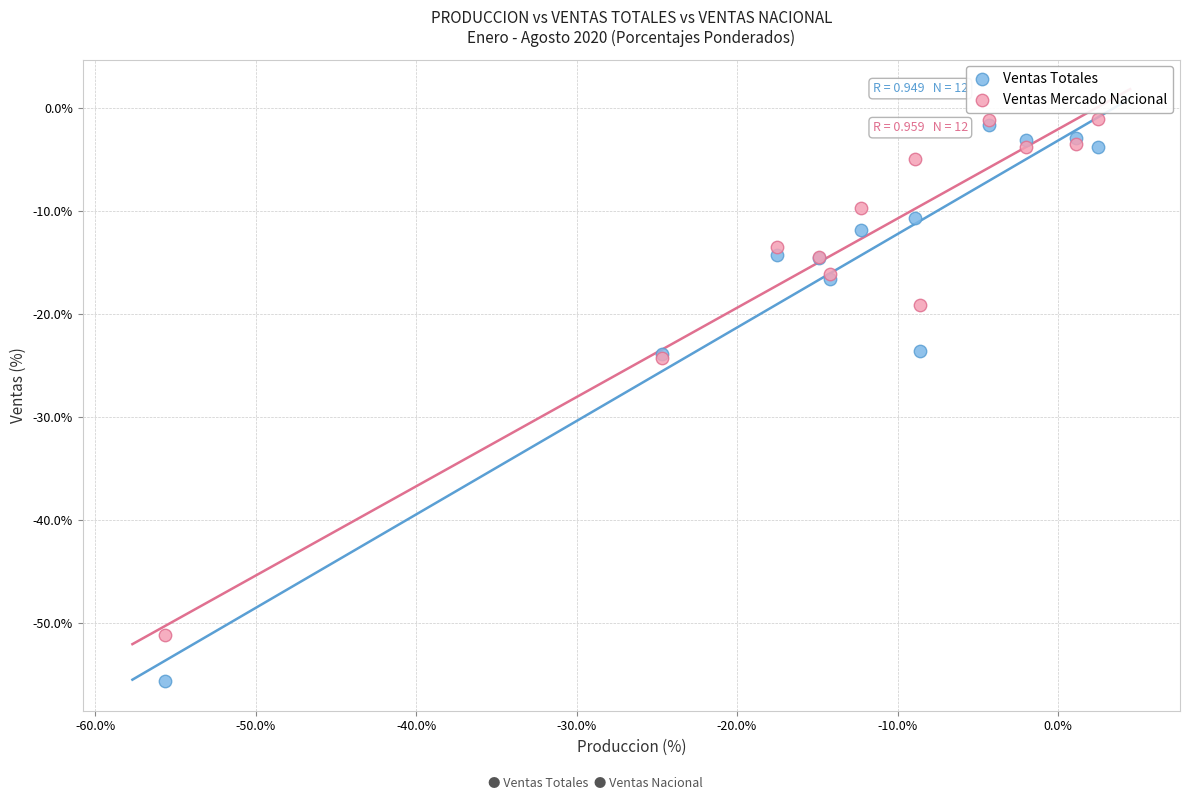

Which series reaches the minimum Y coordinate?

Ventas Totales